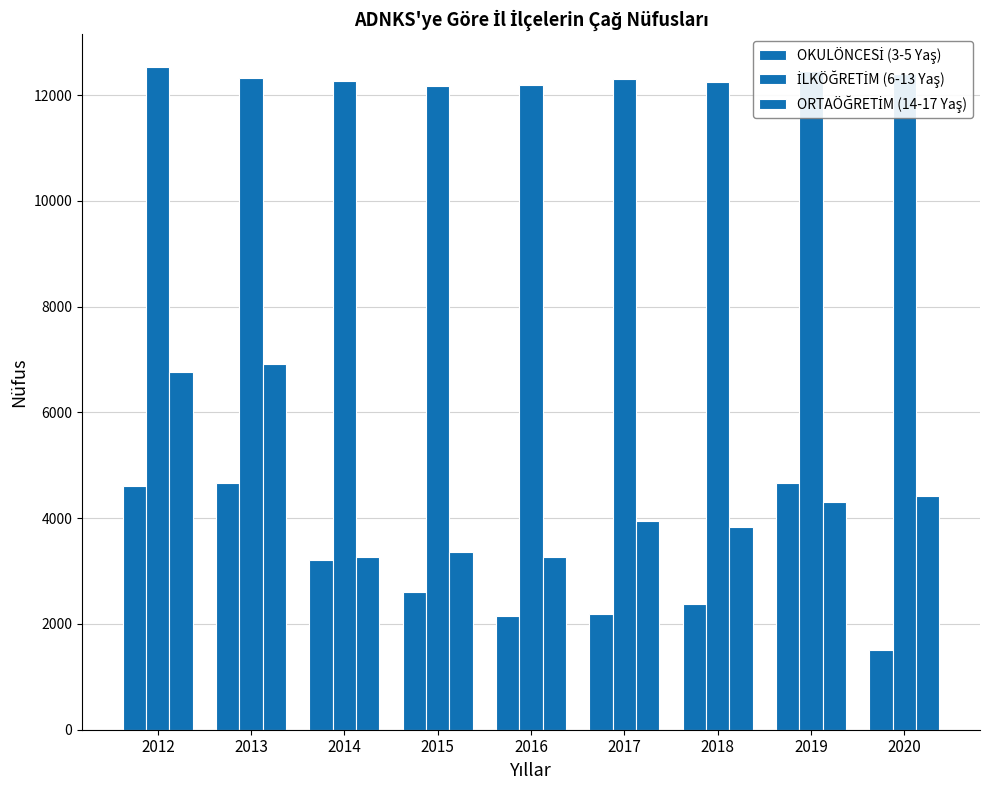

At which category is the sum across all series the highest?

2012